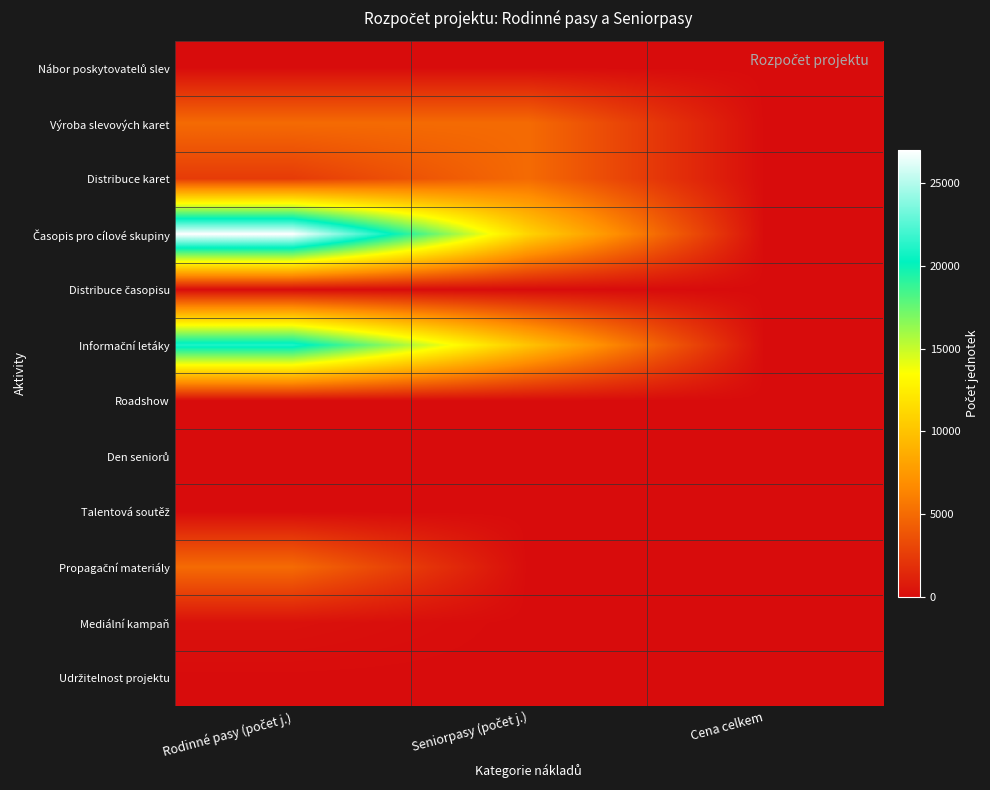

At how many categories does at least one series exceed 9456?

2